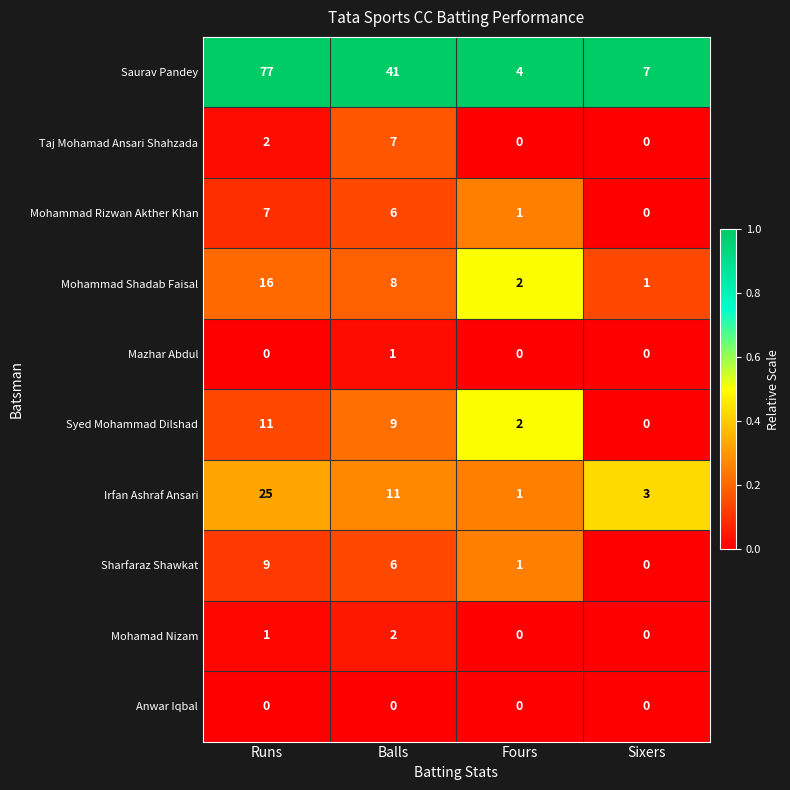

Rank the categories by Irfan Ashraf Ansari value from lowest to highest.

Fours, Sixers, Balls, Runs